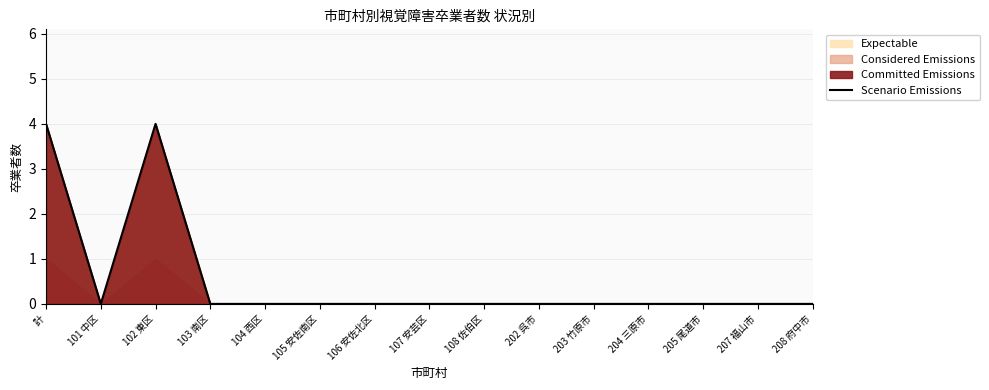

The chart shows a value of 0 at 202 呉市. True or false?

True